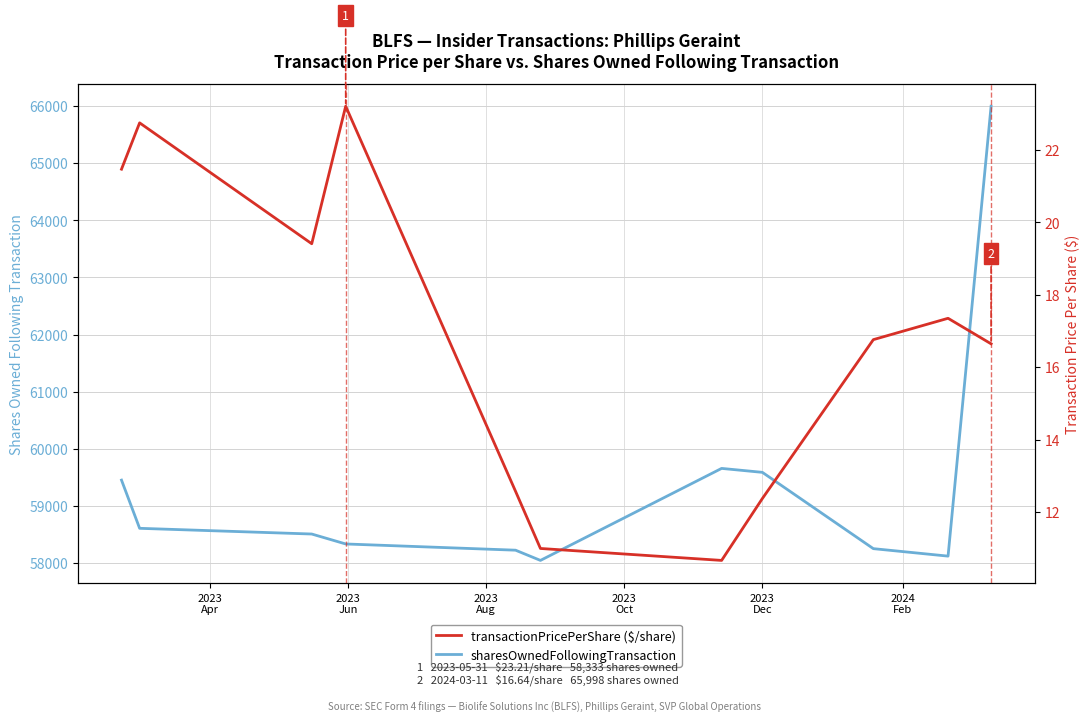

What is the difference between the maximum and second lowest values in the transactionPricePerShare series?

12.2